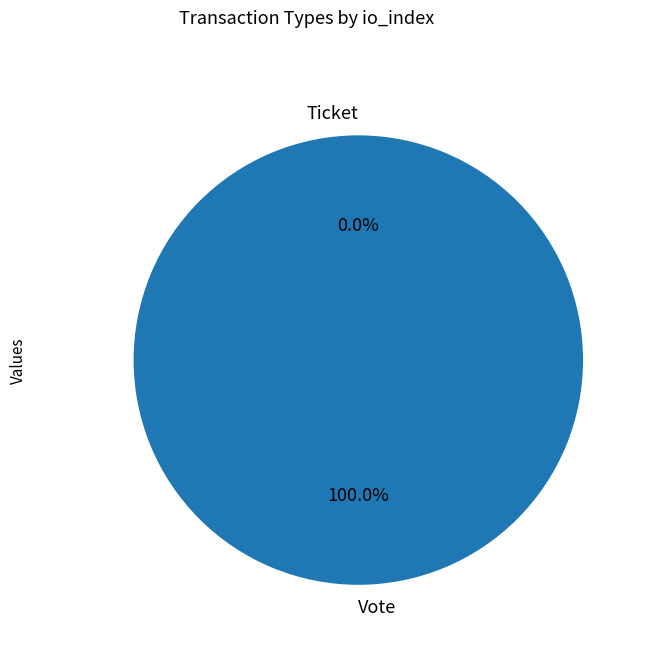

To the nearest percent, what is the average slice percentage?

50%